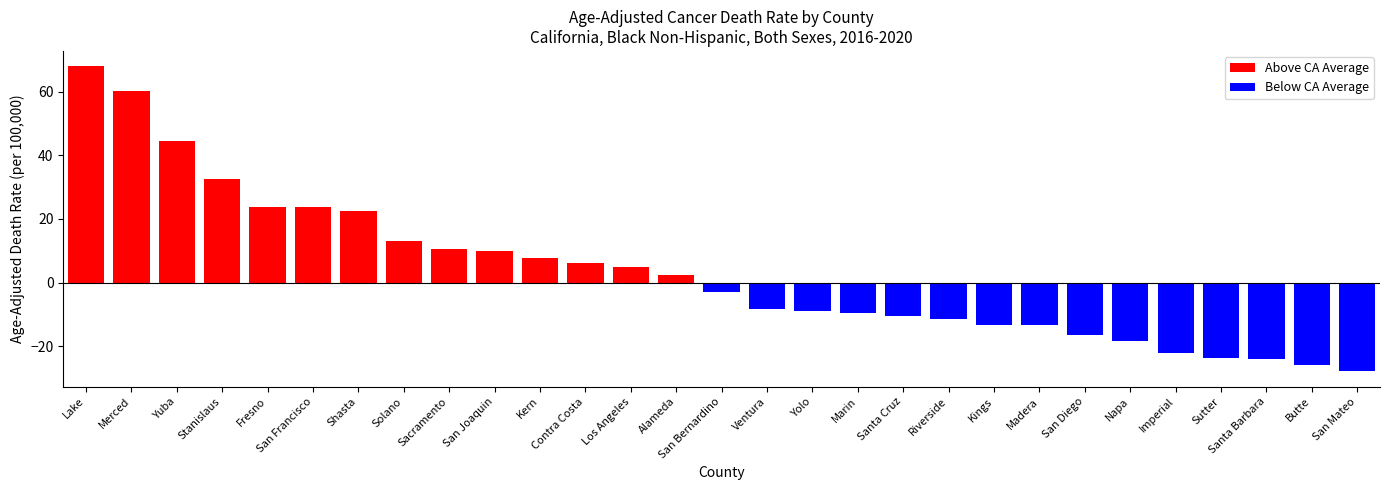

Read the Above CA Average value at Contra Costa.

6.0